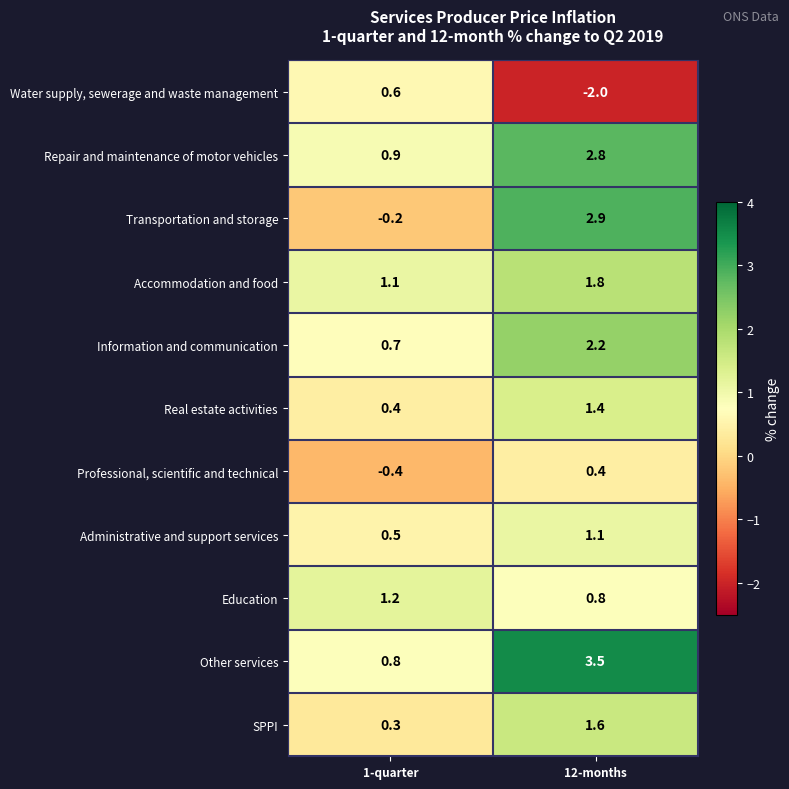

Which label corresponds to the largest value in the chart?

12-months